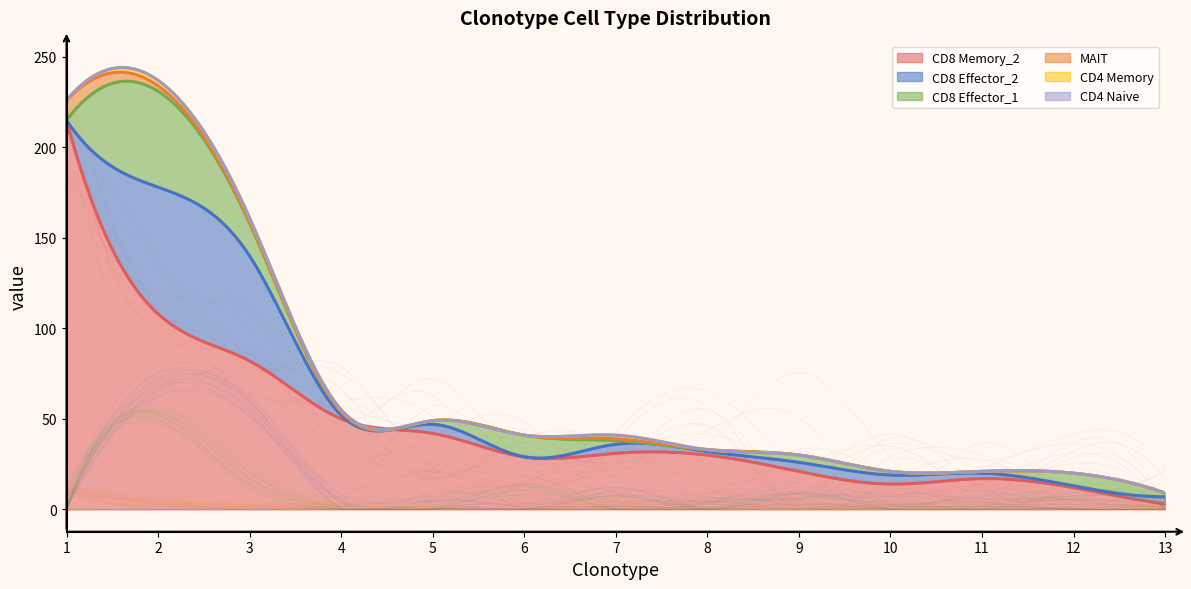

What is the sum of the CD4 Memory values at 13 and 4?

1